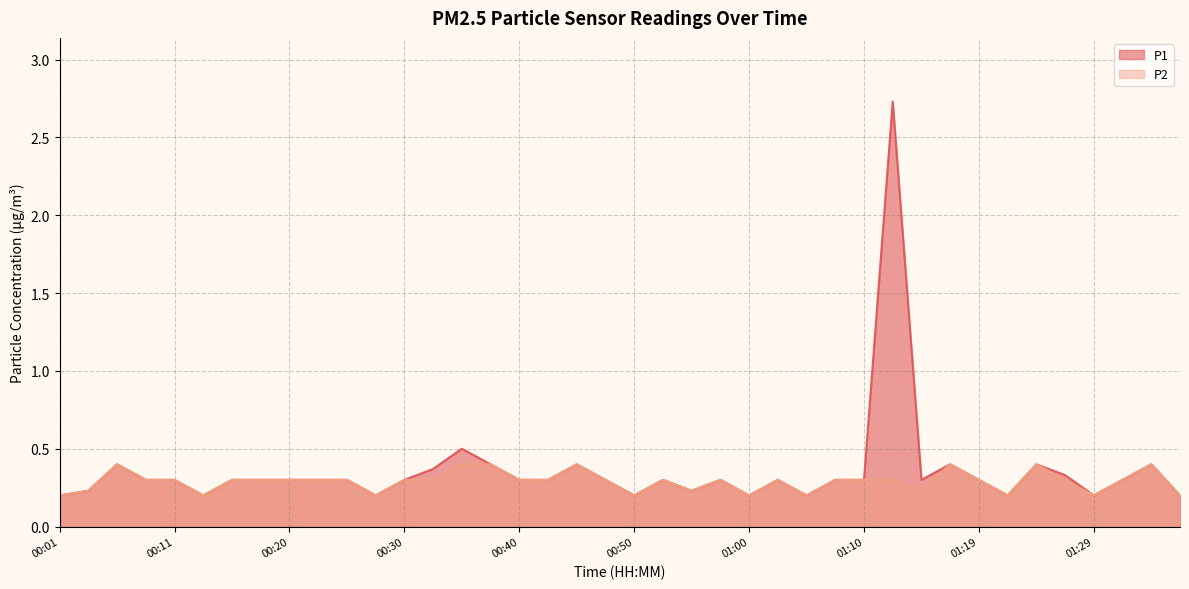

Is it true that P2 equals 0.2 at 01:17?

False